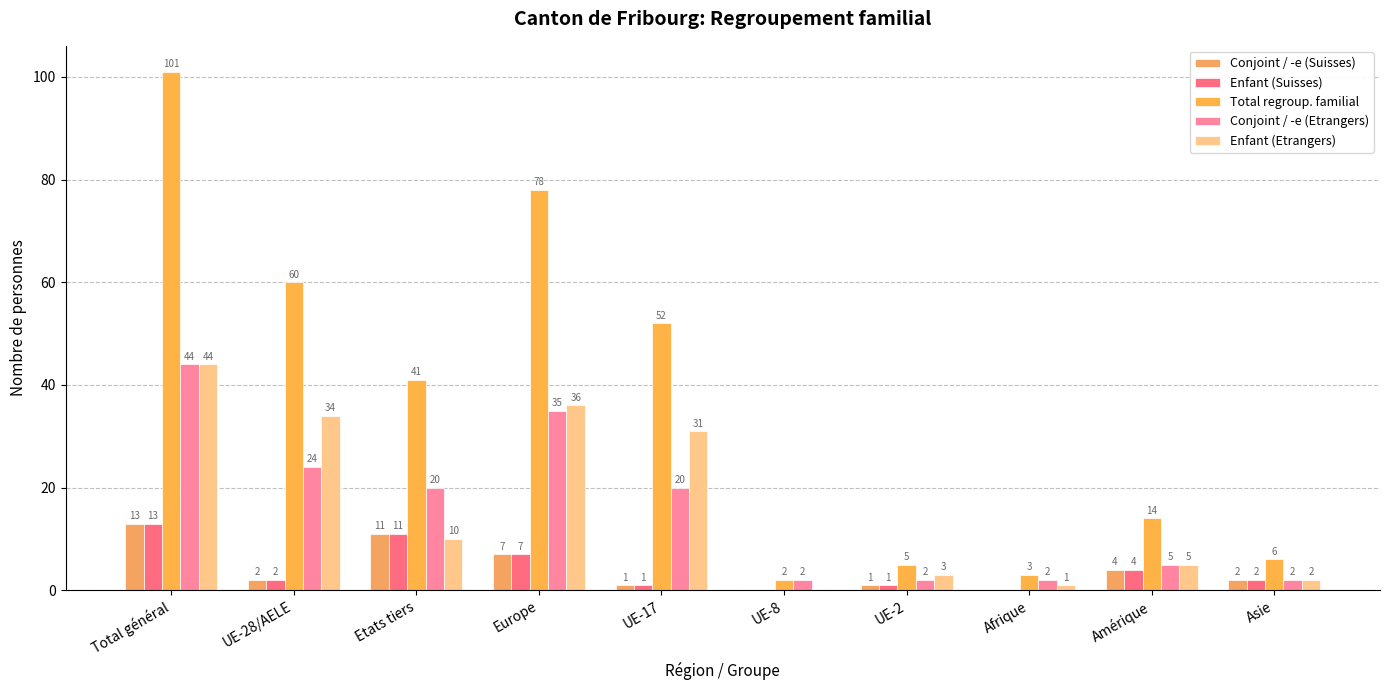

Rank the categories by Conjoint / -e (Etrangers) value from lowest to highest.

UE-8, UE-2, Afrique, Asie, Amérique, Etats tiers, UE-17, UE-28/AELE, Europe, Total général